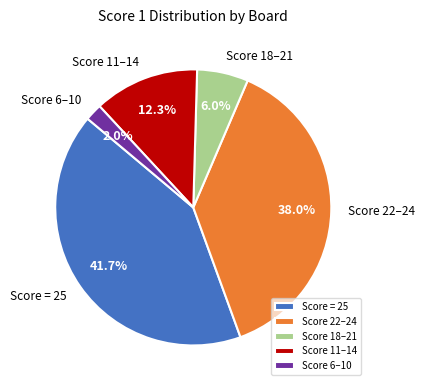

How much of the chart is everything except Score 22–24?

62.0%